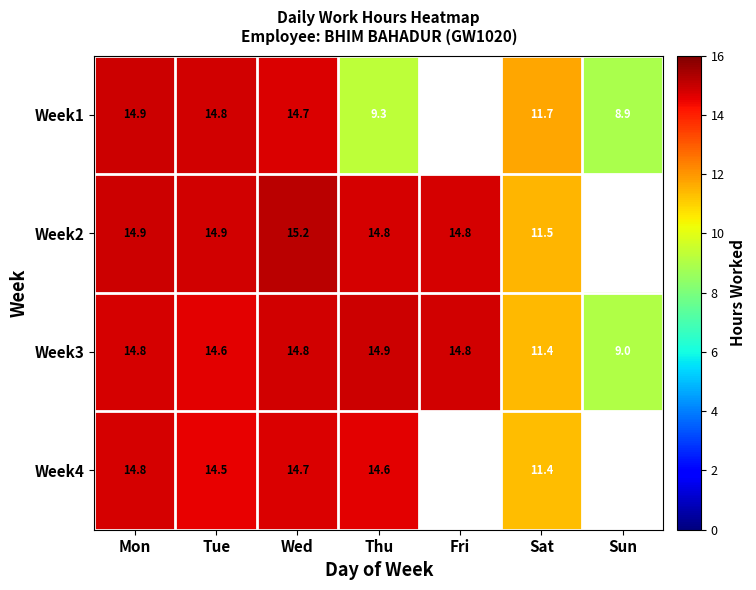

What is the maximum value for Week3?

14.9